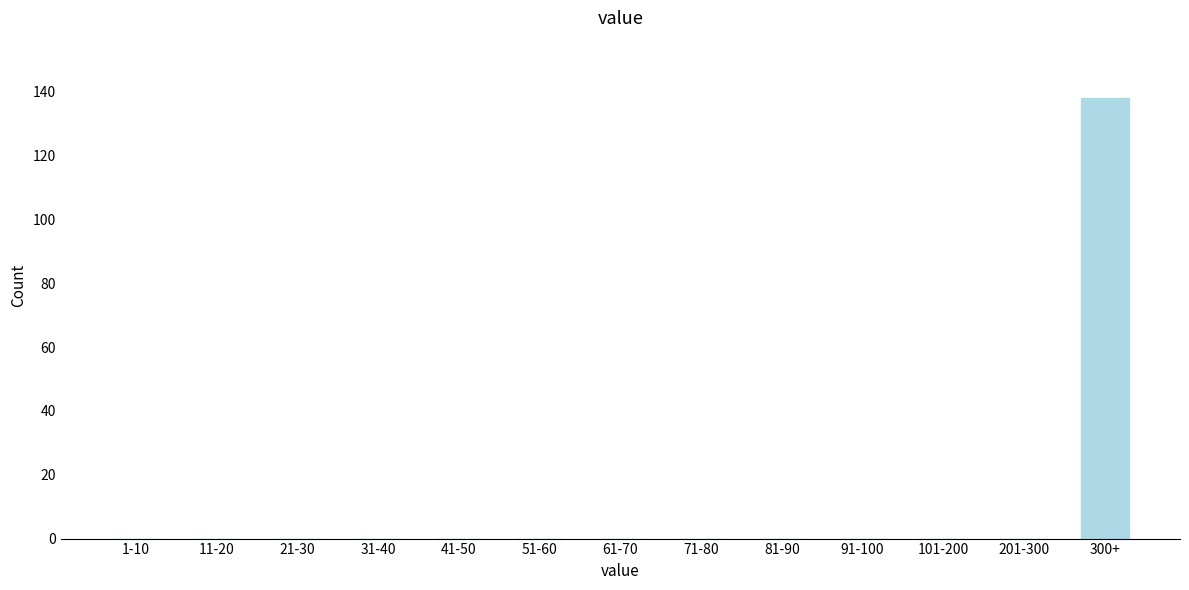

Reading right to left, list all the values displayed in this chart.

300+=138	201-300=0	101-200=0	91-100=0	81-90=0	71-80=0	61-70=0	51-60=0	41-50=0	31-40=0	21-30=0	11-20=0	1-10=0